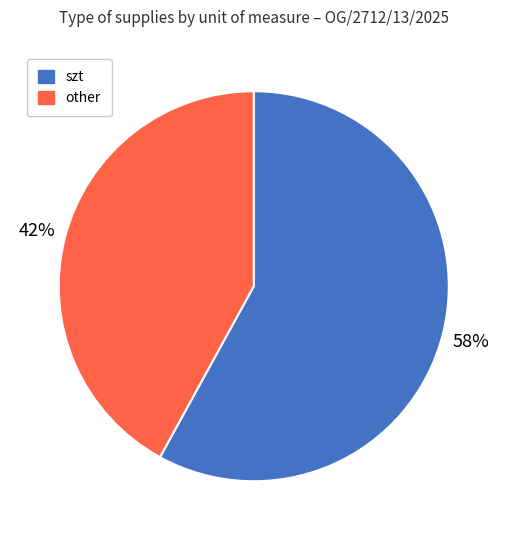

To the nearest percent, what is the difference between the largest and smallest slice percentages?

16%